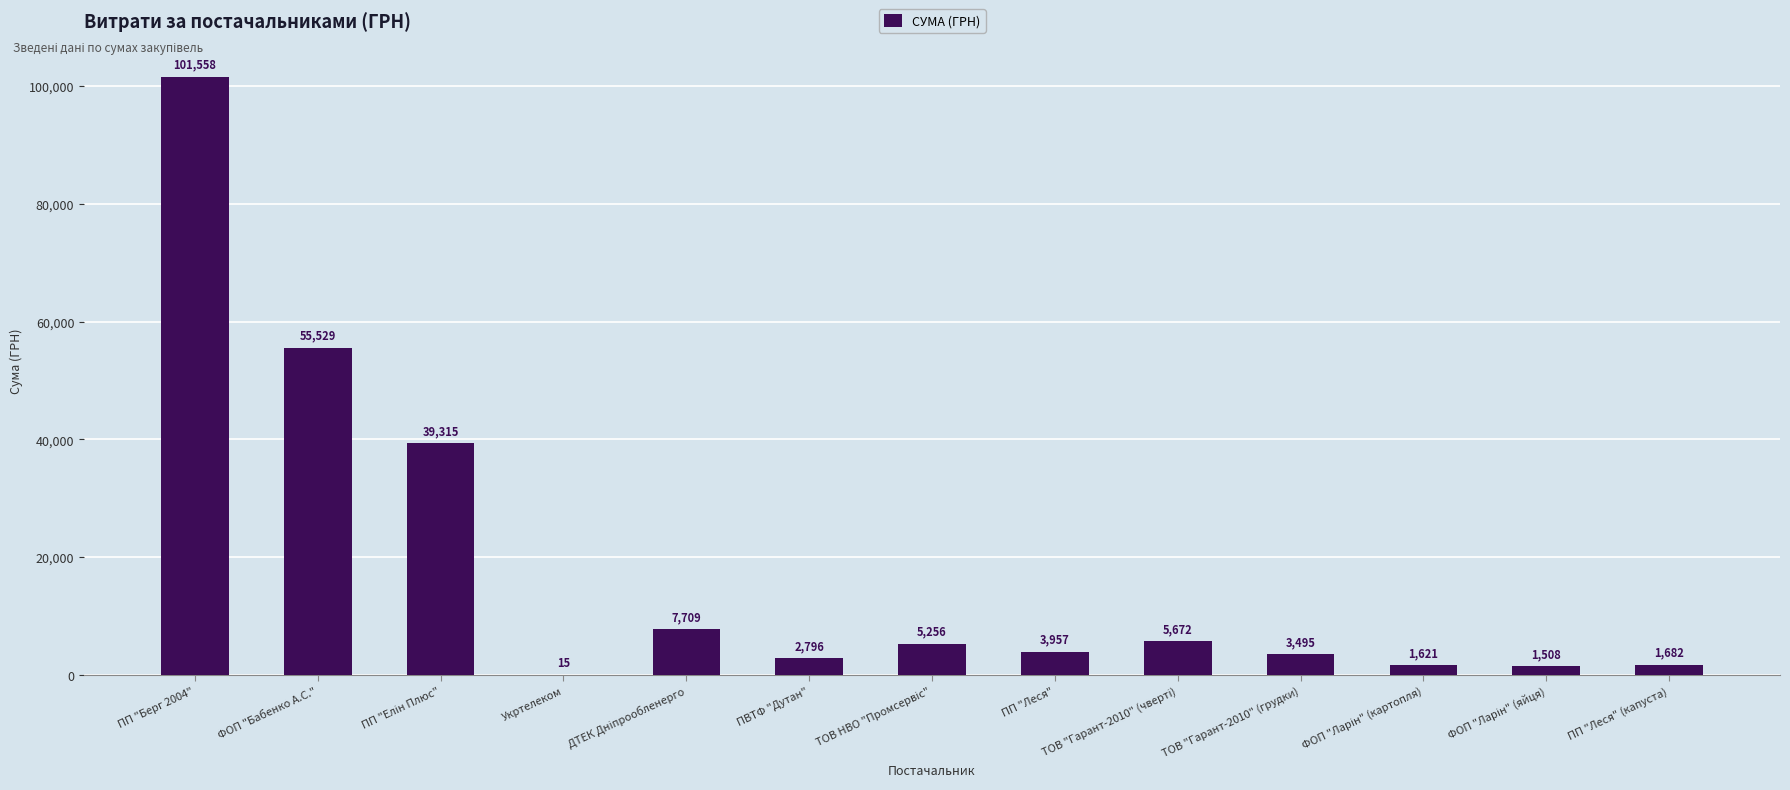

What is the greatest value displayed?

101558.0